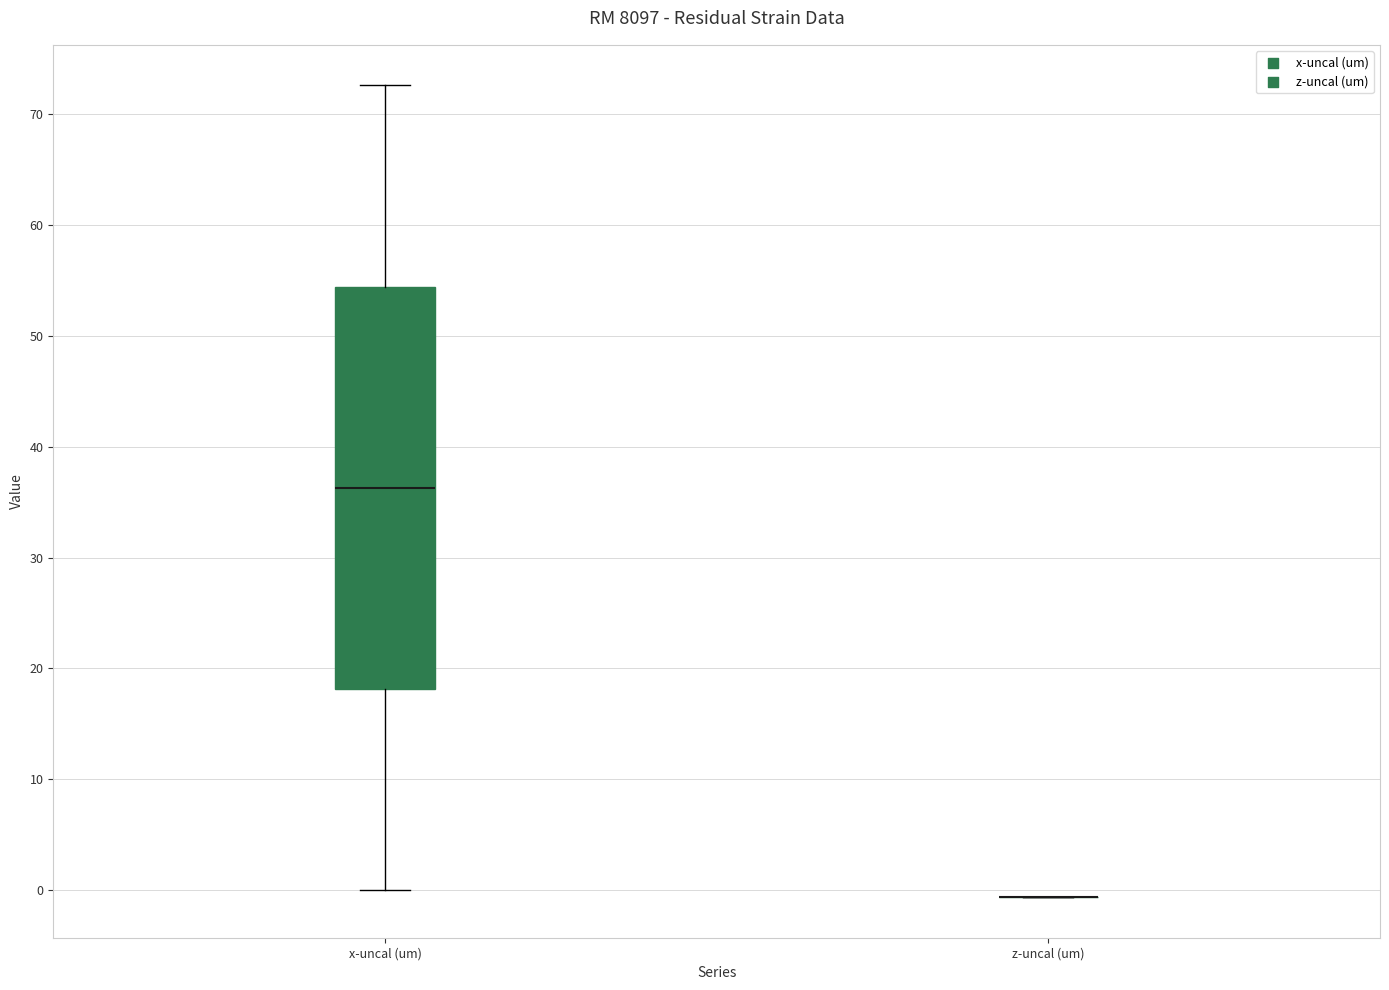

Reading left to right, transcribe this box plot: for each box, give where its median line is, the range the box spans, and where its two whiskers end, as read against the y-axis. The values are not printed on the chart, so give them approximately, as read against the axis.

x-uncal (um): median 36, box 18 to 54, whiskers 0 to 73
z-uncal (um): box collapsed to a line at -1, whiskers -1 to -1